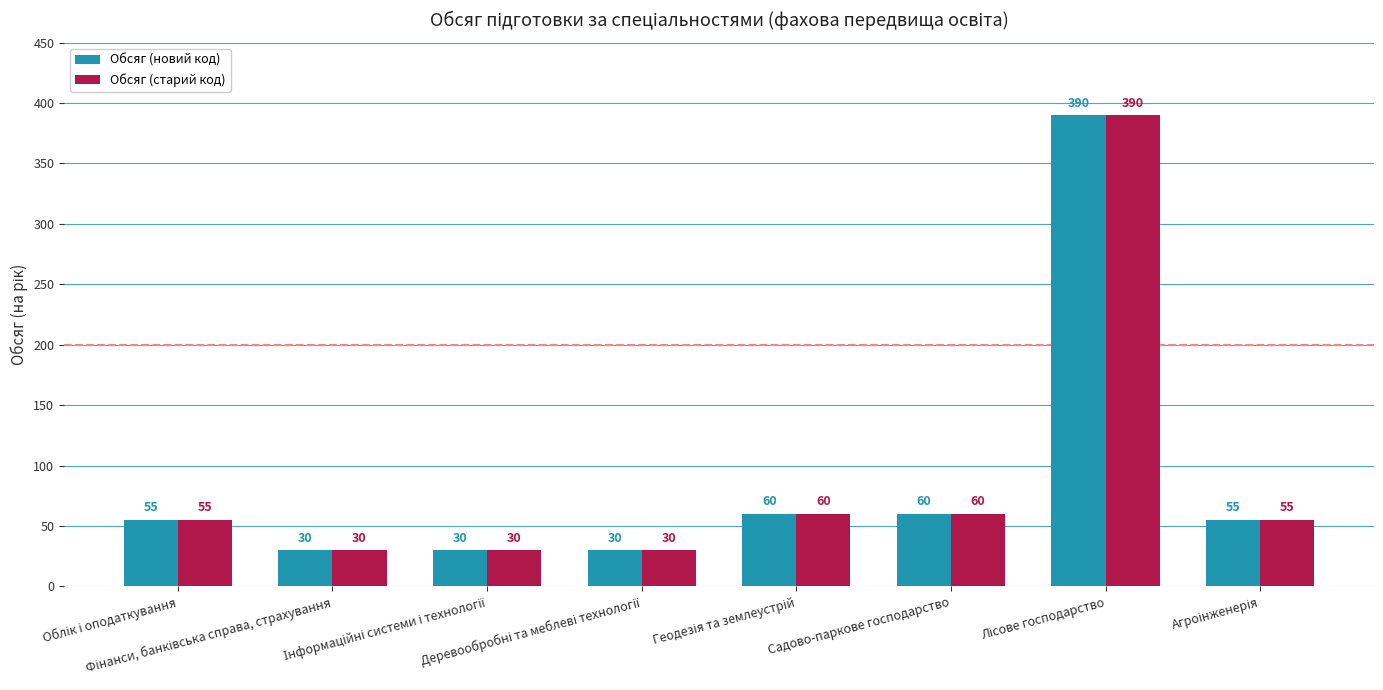

What is the greatest value displayed?

390